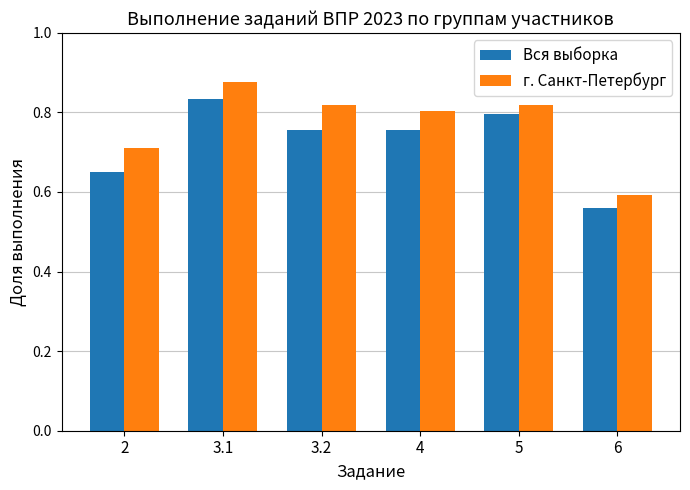

How many bars are there in each group?

2